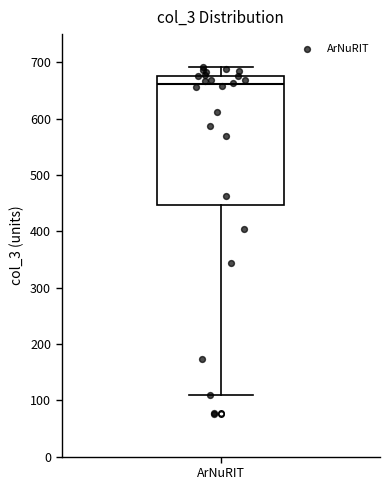

Where is the lower edge of the box for ArNuRIT on the y-axis? The values are not printed on the chart, so give them approximately, as read against the axis.

450